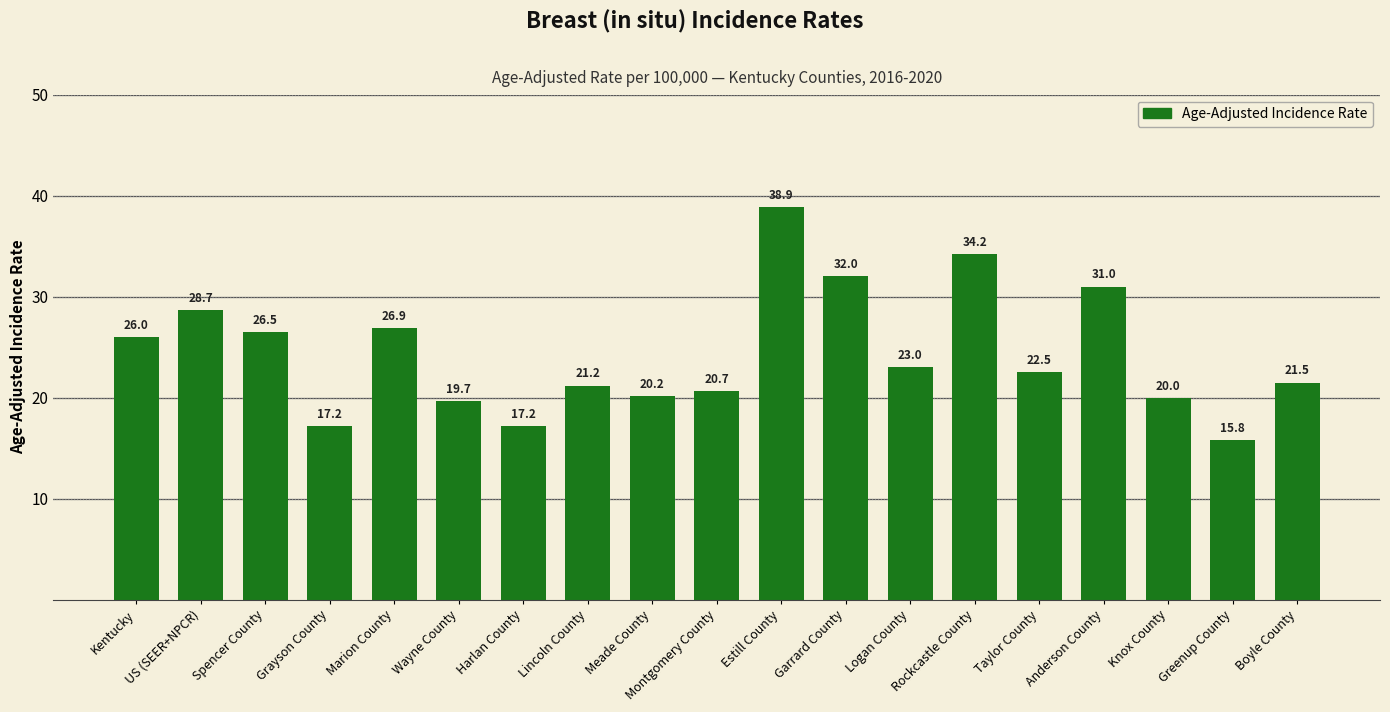

At which category does the chart reach its minimum across all series?

Greenup County